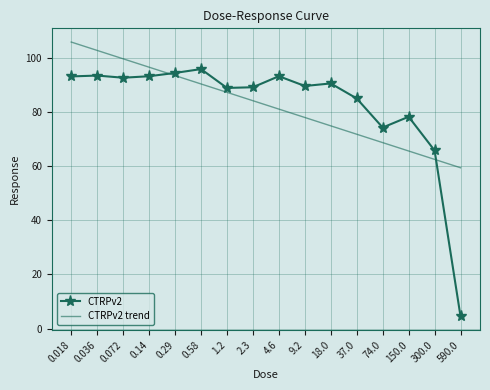

What are all the series names shown in the legend?

CTRPv2, CTRPv2 trend